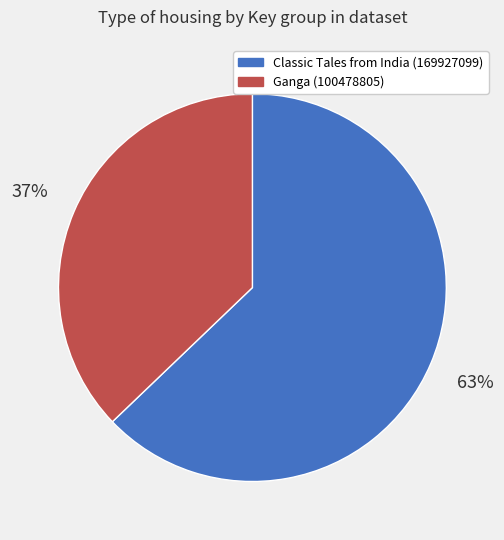

To the nearest percent, what is the average slice percentage?

50%